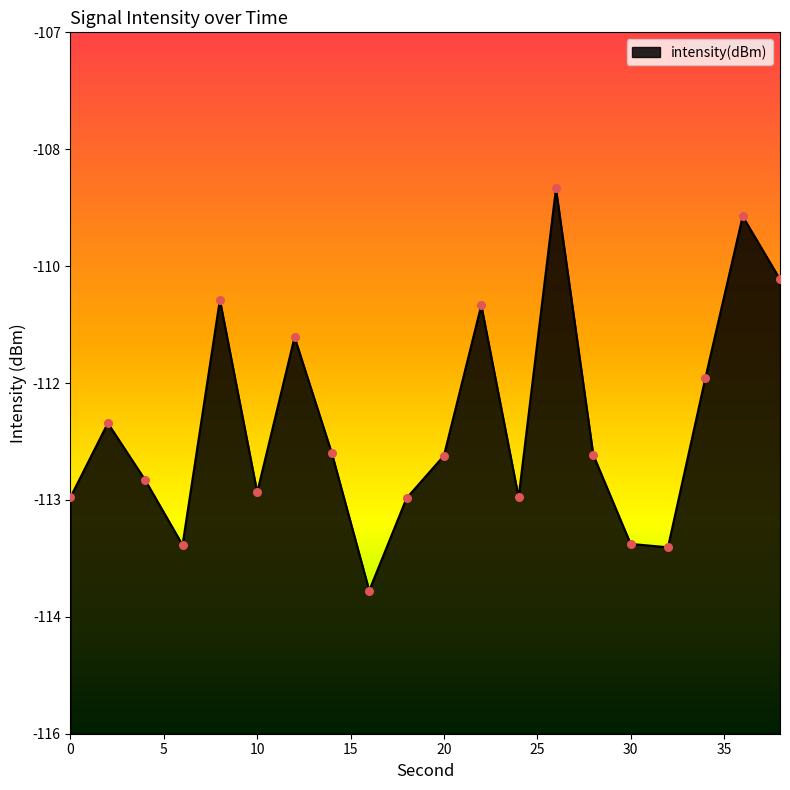

Which has a higher value, 8 or 12?

8